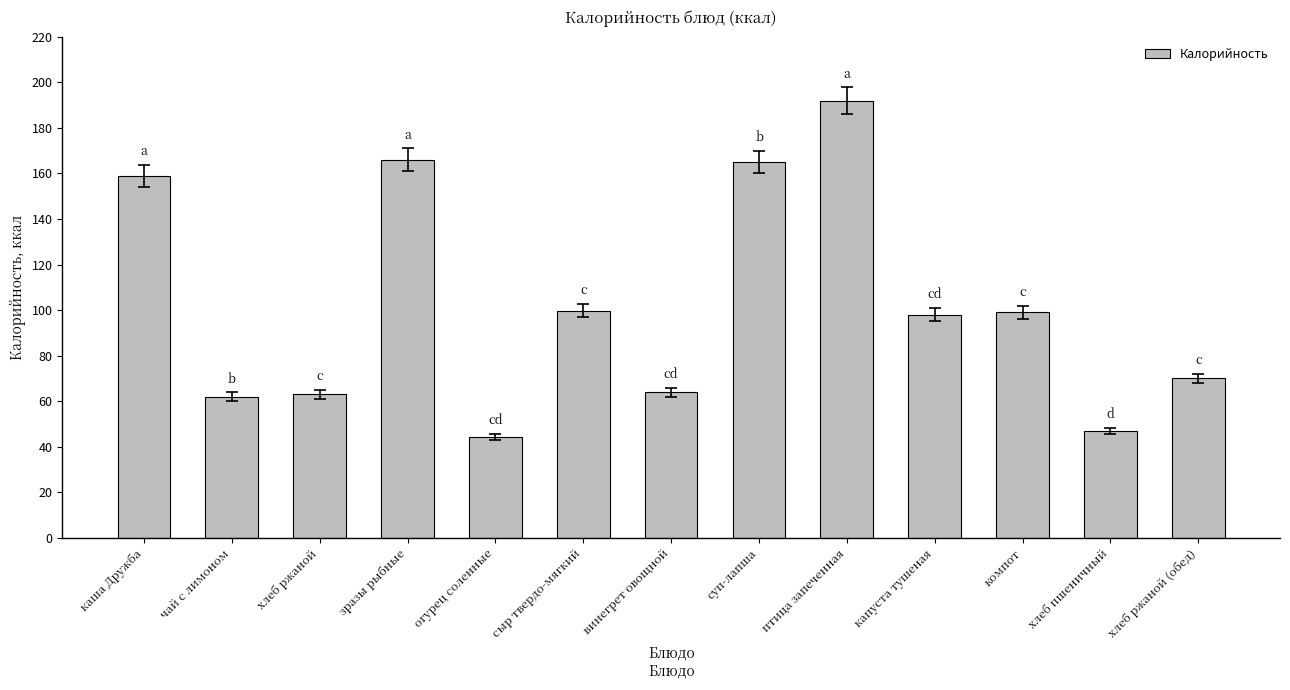

Which label corresponds to the smallest value in the chart?

огурец соленные